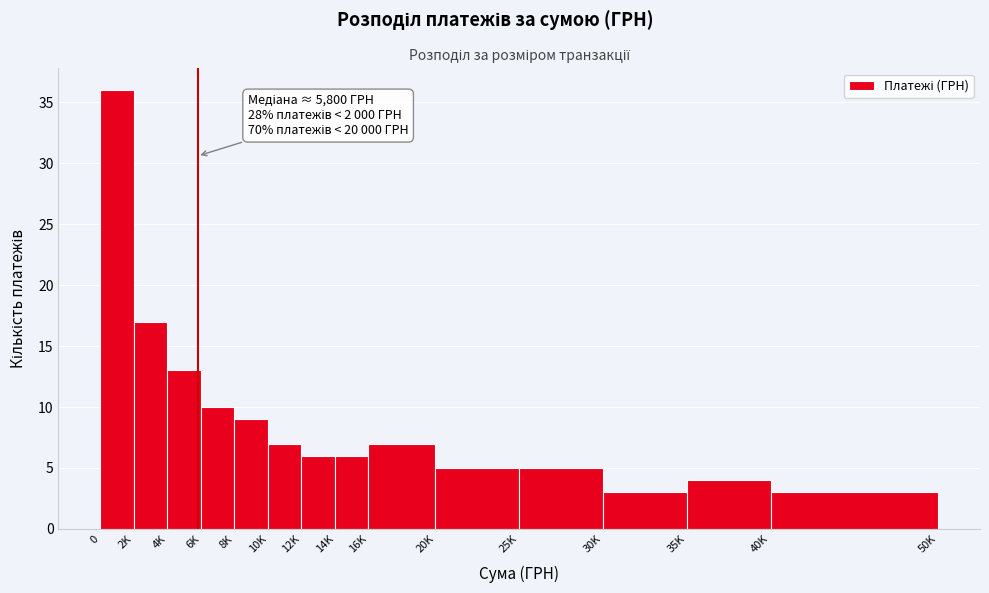

Reading left to right, transcribe all the data shown in this chart.

36	17	13	10	9	7	6	6	7	5	5	3	4	3